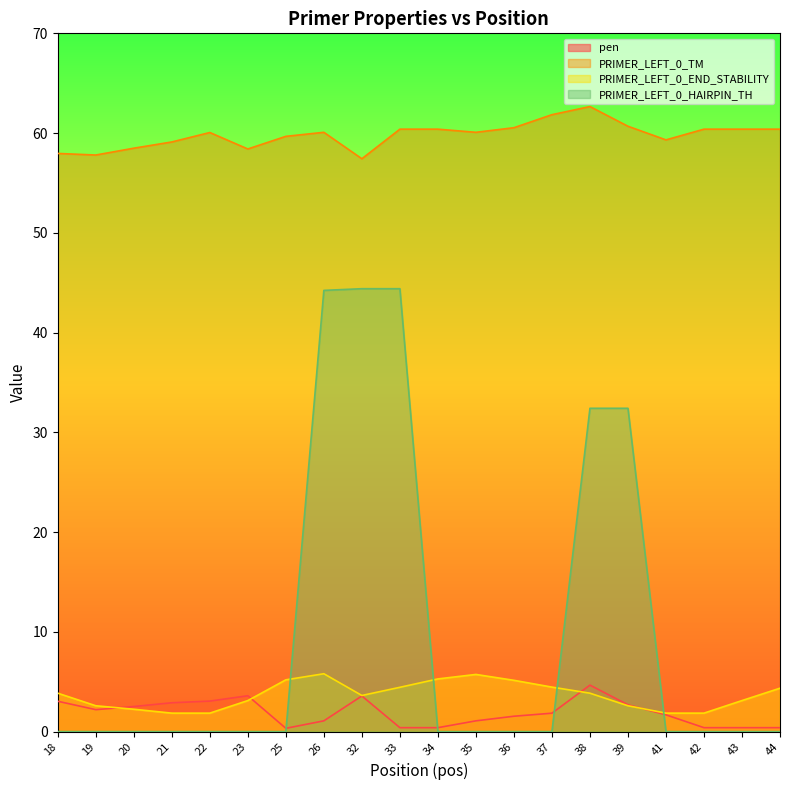

What is the value of the pen point at the 8th from the left?

1.1